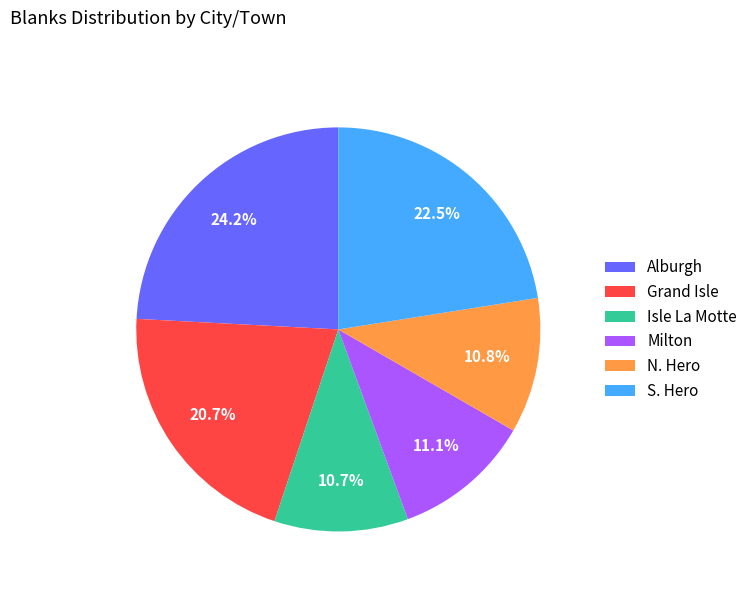

Which category has the biggest portion of the pie?

Alburgh